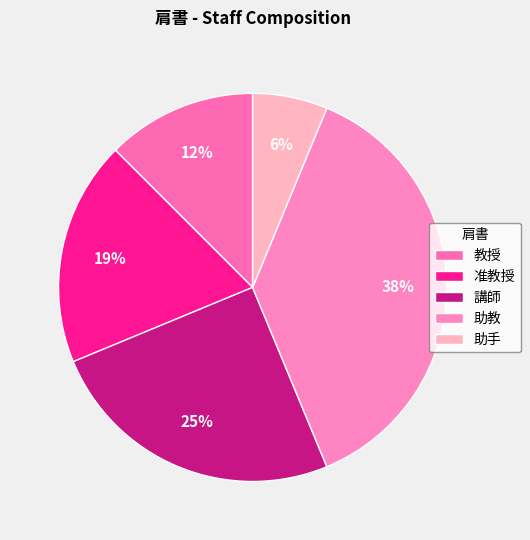

What percentage is the 助手 slice, to the nearest percent?

6%